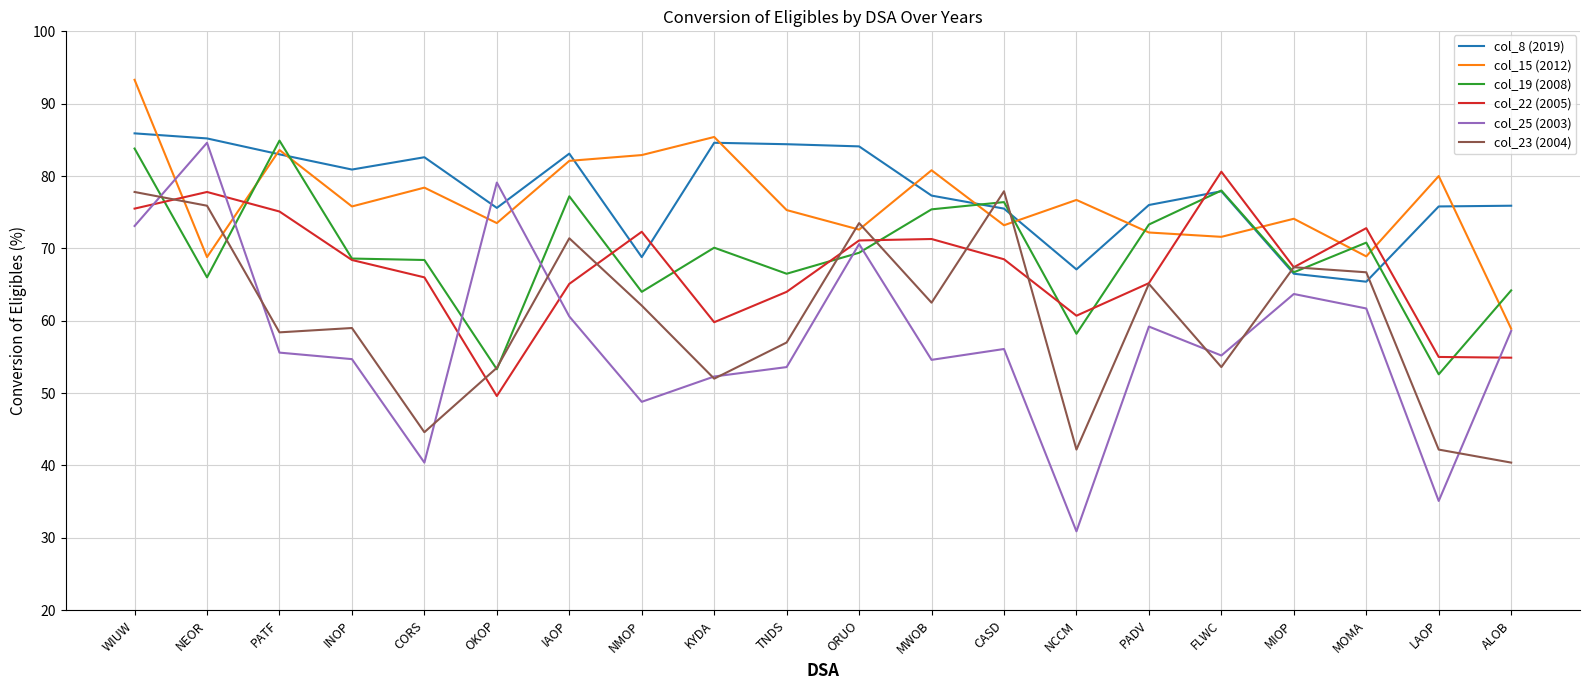

The col_23 (2004) series shows 77.8 at WIUW. True or false?

True